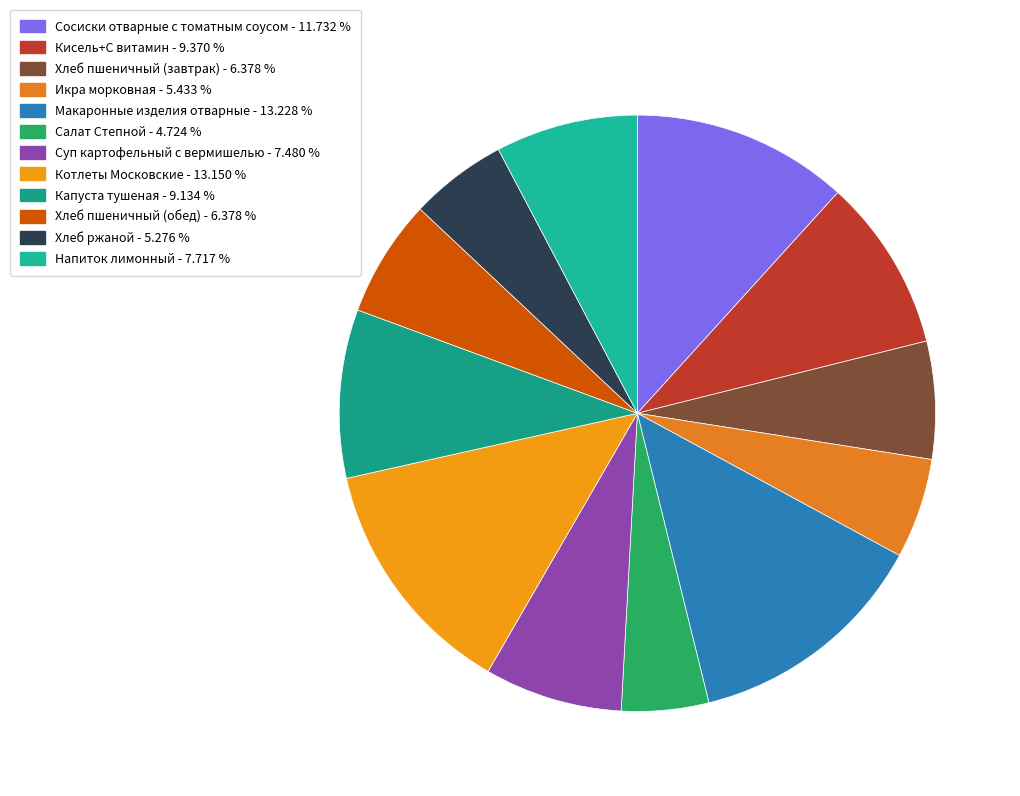

How many segments does this pie chart have?

12